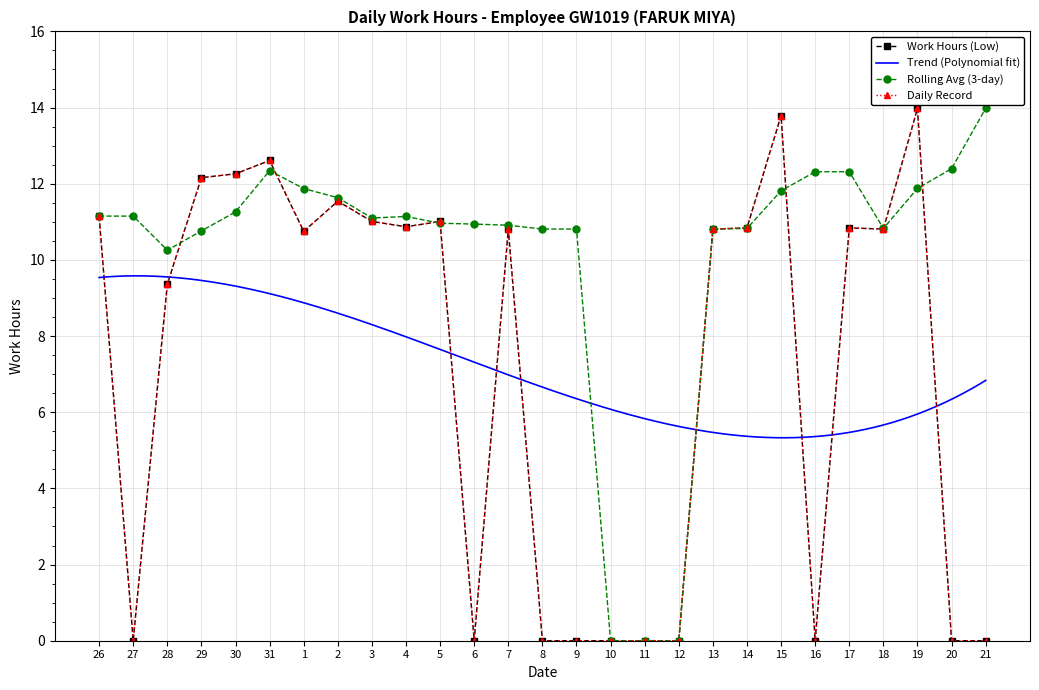

Which category has the highest value across all series?

19